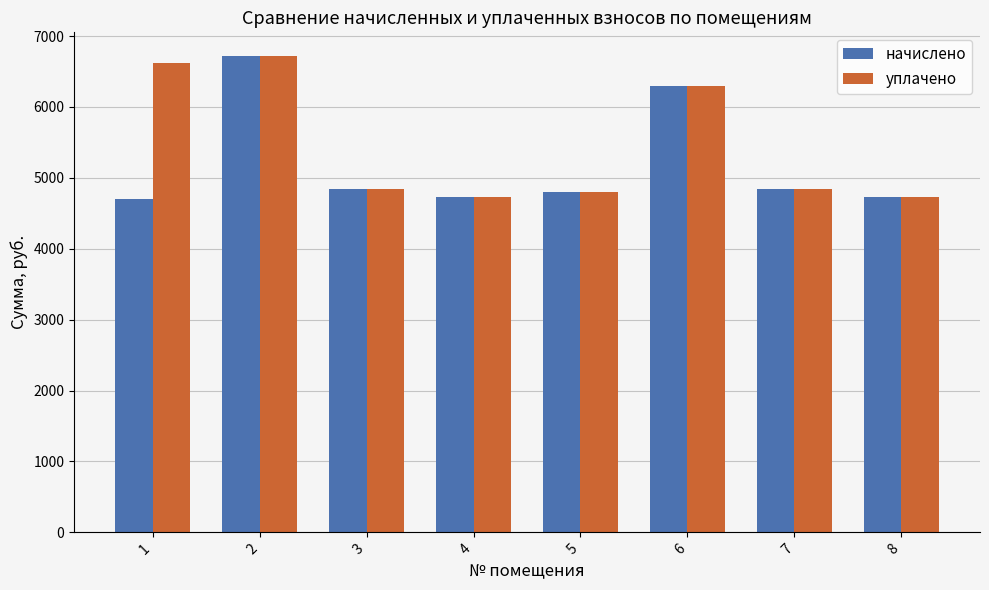

Is the value of начислено at 4 greater than the value of уплачено at 5?

No